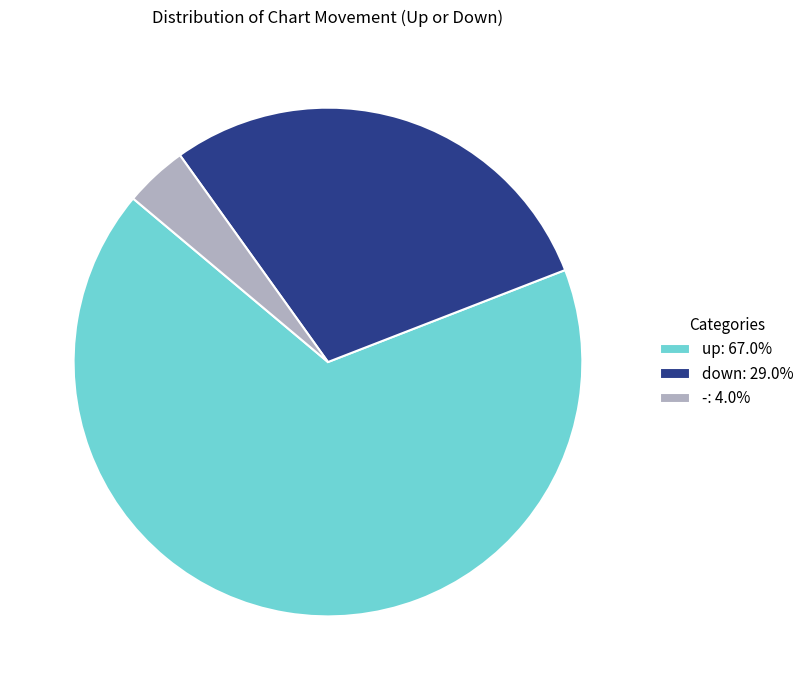

Approximately how many times larger is the value at - compared to up?

0.1